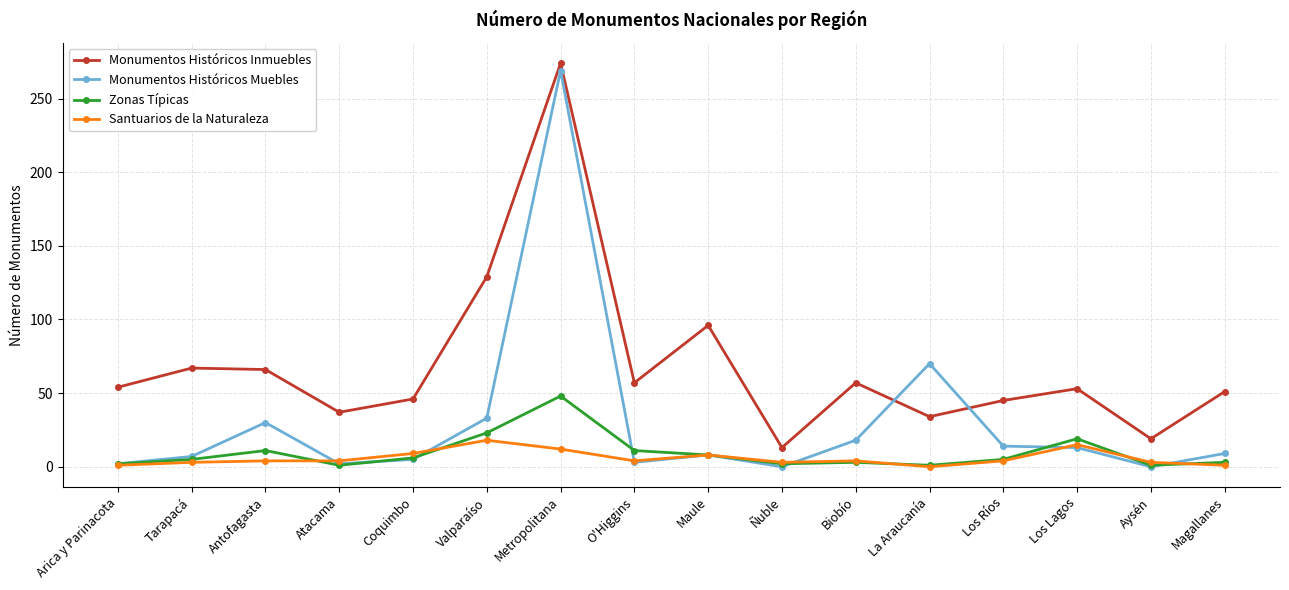

Is the value of Monumentos Históricos Muebles at Aysén greater than the value of Santuarios de la Naturaleza at Tarapacá?

No